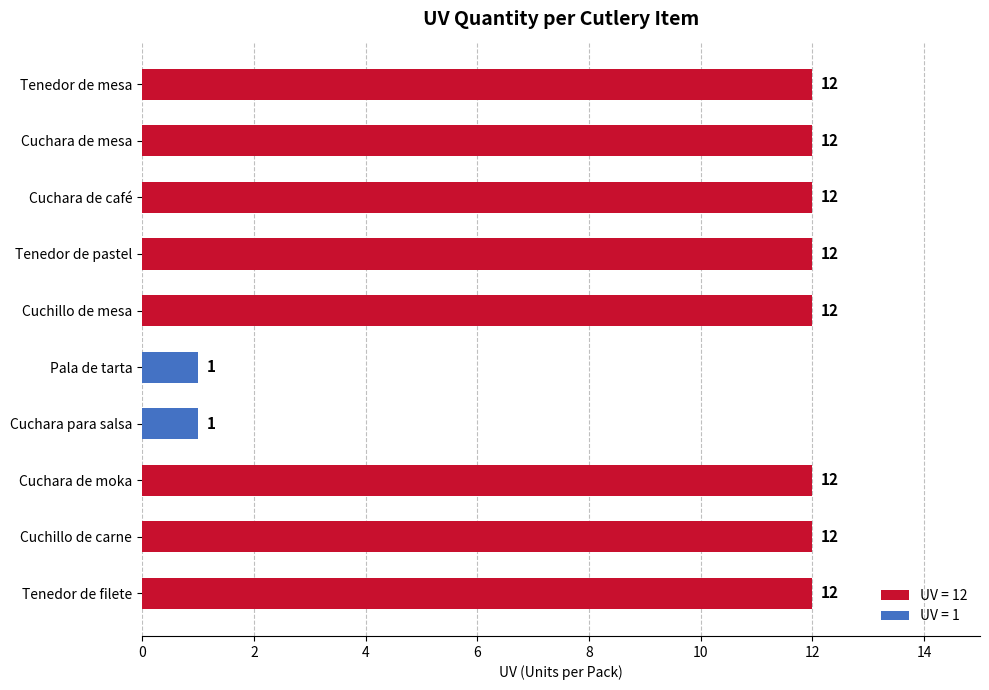

What is the average value?

10